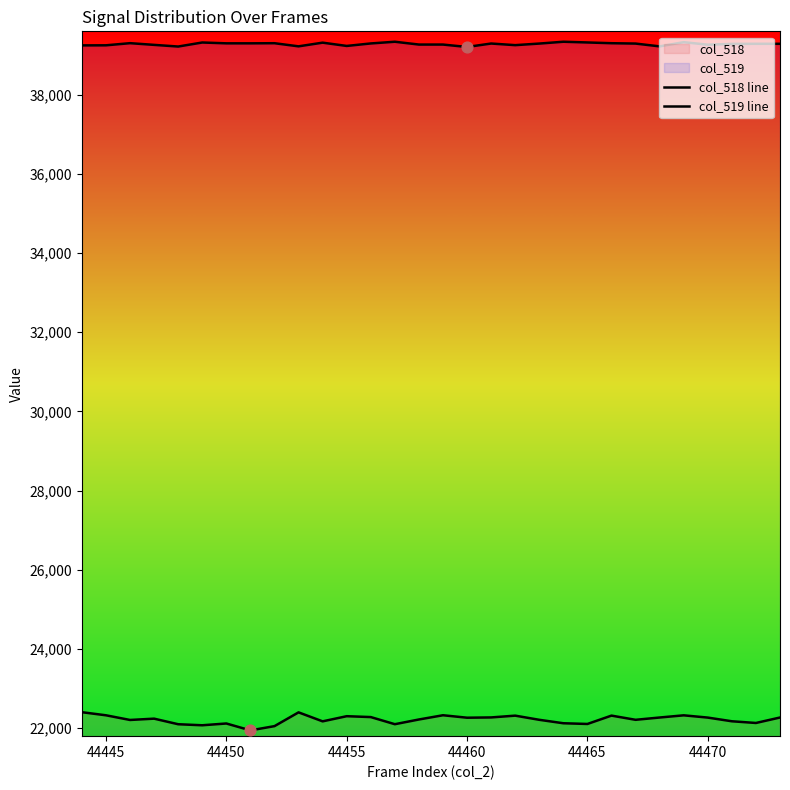

Which series has the largest Y range (max minus min)?

col_518 line